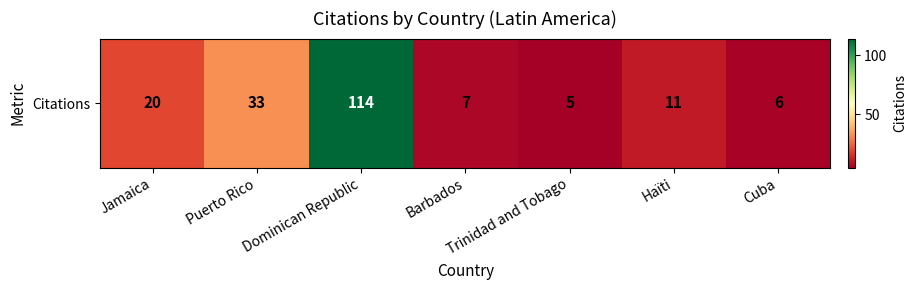

What is the difference between the second highest and minimum values?

28